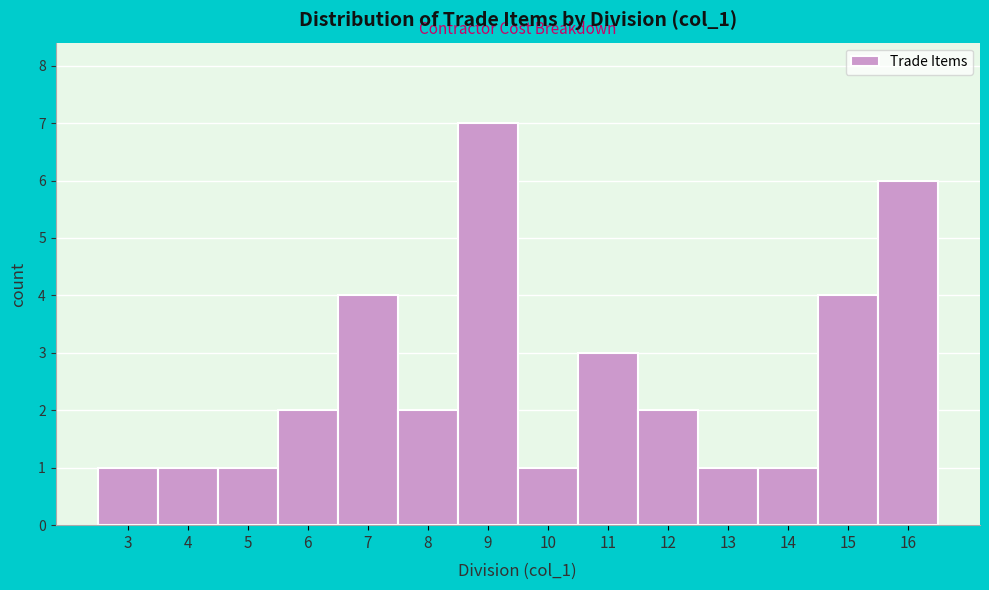

Reading left to right, list every bar in this chart as the range it spans on the x-axis followed by its height. The values are not printed on the chart, so give them approximately, as read against the axis.

2.5 to 3.5: 1
3.5 to 4.5: 1
4.5 to 5.5: 1
5.5 to 6.5: 2
6.5 to 7.5: 4
7.5 to 8.5: 2
8.5 to 9.5: 7
9.5 to 10.5: 1
10.5 to 11.5: 3
11.5 to 12.5: 2
12.5 to 13.5: 1
13.5 to 14.5: 1
14.5 to 15.5: 4
15.5 to 16.5: 6